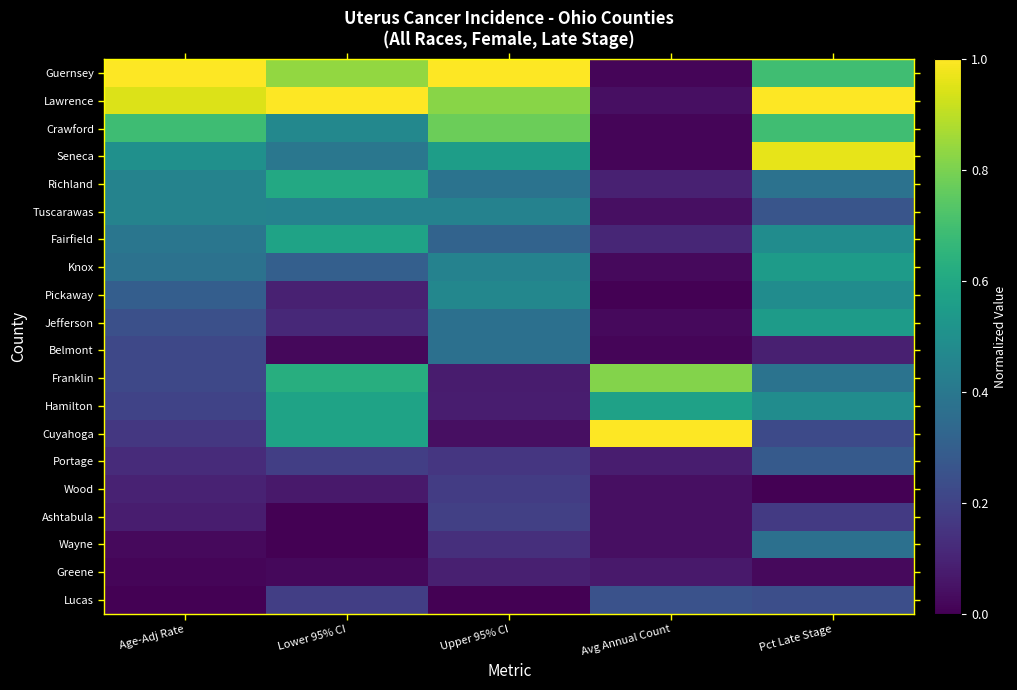

Reading right to left, extract all data points from this chart.

Guernsey: Pct Late Stage=0.7	Avg Annual Count=0.0	Upper 95% CI=1.0	Lower 95% CI=0.8	Age-Adj Rate=1.0
Lawrence: Pct Late Stage=1.0	Avg Annual Count=0.0	Upper 95% CI=0.8	Lower 95% CI=1.0	Age-Adj Rate=0.9
Crawford: Pct Late Stage=0.7	Avg Annual Count=0.0	Upper 95% CI=0.8	Lower 95% CI=0.5	Age-Adj Rate=0.7
Seneca: Pct Late Stage=1.0	Avg Annual Count=0.0	Upper 95% CI=0.6	Lower 95% CI=0.4	Age-Adj Rate=0.5
Richland: Pct Late Stage=0.4	Avg Annual Count=0.1	Upper 95% CI=0.4	Lower 95% CI=0.6	Age-Adj Rate=0.4
Tuscarawas: Pct Late Stage=0.3	Avg Annual Count=0.0	Upper 95% CI=0.4	Lower 95% CI=0.4	Age-Adj Rate=0.4
Fairfield: Pct Late Stage=0.5	Avg Annual Count=0.1	Upper 95% CI=0.3	Lower 95% CI=0.6	Age-Adj Rate=0.4
Knox: Pct Late Stage=0.5	Avg Annual Count=0.0	Upper 95% CI=0.4	Lower 95% CI=0.3	Age-Adj Rate=0.4
Pickaway: Pct Late Stage=0.5	Avg Annual Count=0.0	Upper 95% CI=0.5	Lower 95% CI=0.1	Age-Adj Rate=0.3
Jefferson: Pct Late Stage=0.5	Avg Annual Count=0.0	Upper 95% CI=0.4	Lower 95% CI=0.1	Age-Adj Rate=0.2
Belmont: Pct Late Stage=0.1	Avg Annual Count=0.0	Upper 95% CI=0.4	Lower 95% CI=0.0	Age-Adj Rate=0.2
Franklin: Pct Late Stage=0.4	Avg Annual Count=0.8	Upper 95% CI=0.1	Lower 95% CI=0.6	Age-Adj Rate=0.2
Hamilton: Pct Late Stage=0.5	Avg Annual Count=0.6	Upper 95% CI=0.1	Lower 95% CI=0.6	Age-Adj Rate=0.2
Cuyahoga: Pct Late Stage=0.2	Avg Annual Count=1.0	Upper 95% CI=0.0	Lower 95% CI=0.6	Age-Adj Rate=0.2
Portage: Pct Late Stage=0.3	Avg Annual Count=0.1	Upper 95% CI=0.2	Lower 95% CI=0.2	Age-Adj Rate=0.1
Wood: Pct Late Stage=0.0	Avg Annual Count=0.0	Upper 95% CI=0.2	Lower 95% CI=0.1	Age-Adj Rate=0.1
Ashtabula: Pct Late Stage=0.2	Avg Annual Count=0.0	Upper 95% CI=0.2	Lower 95% CI=0.0	Age-Adj Rate=0.1
Wayne: Pct Late Stage=0.4	Avg Annual Count=0.0	Upper 95% CI=0.1	Lower 95% CI=0.0	Age-Adj Rate=0.0
Greene: Pct Late Stage=0.0	Avg Annual Count=0.1	Upper 95% CI=0.1	Lower 95% CI=0.0	Age-Adj Rate=0.0
Lucas: Pct Late Stage=0.2	Avg Annual Count=0.3	Upper 95% CI=0.0	Lower 95% CI=0.2	Age-Adj Rate=0.0